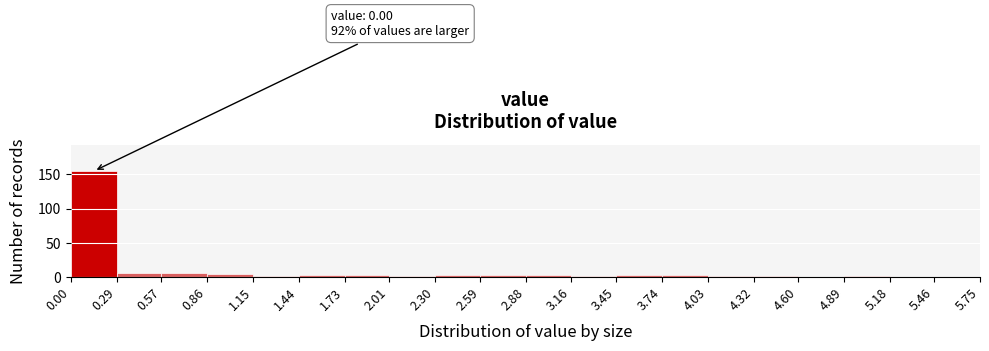

Over which range of the x-axis is the bar tallest?

0.00 to 0.29